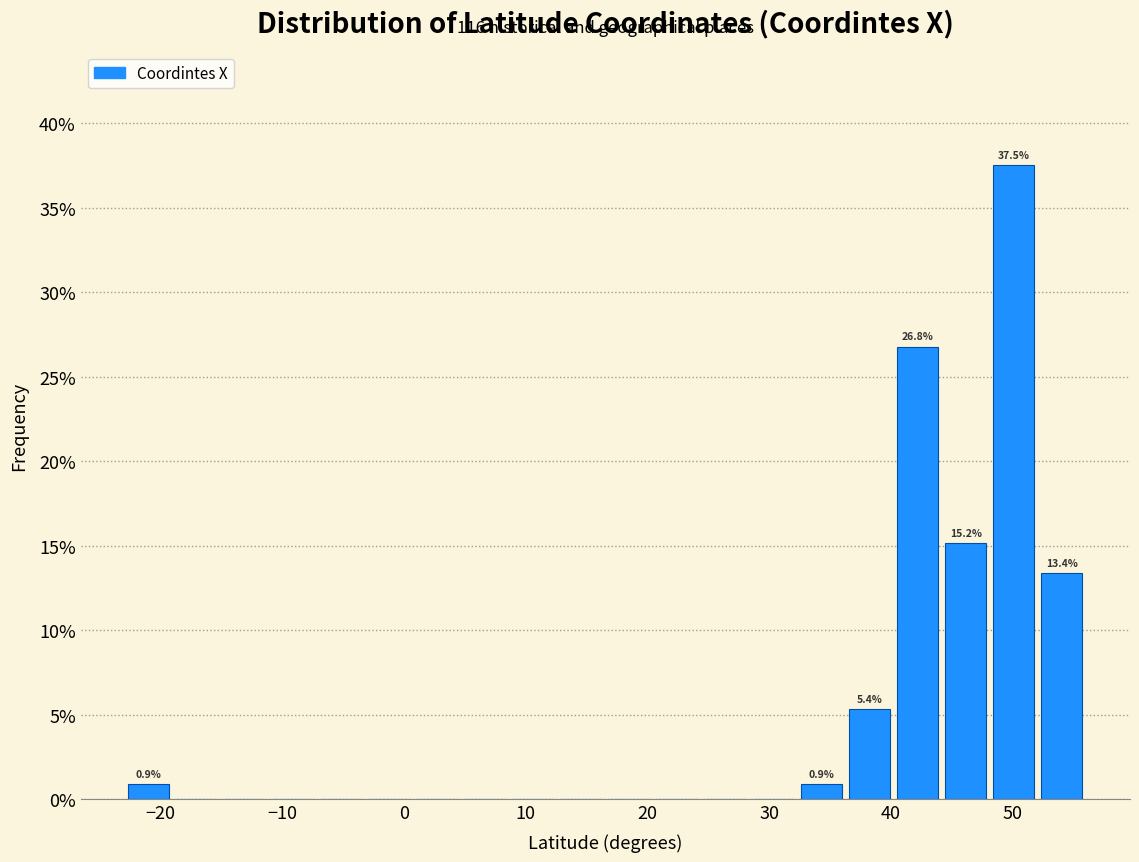

Around what value on the x-axis is the tallest bar? Give the approximate position of its centre, as read against the axis.

50